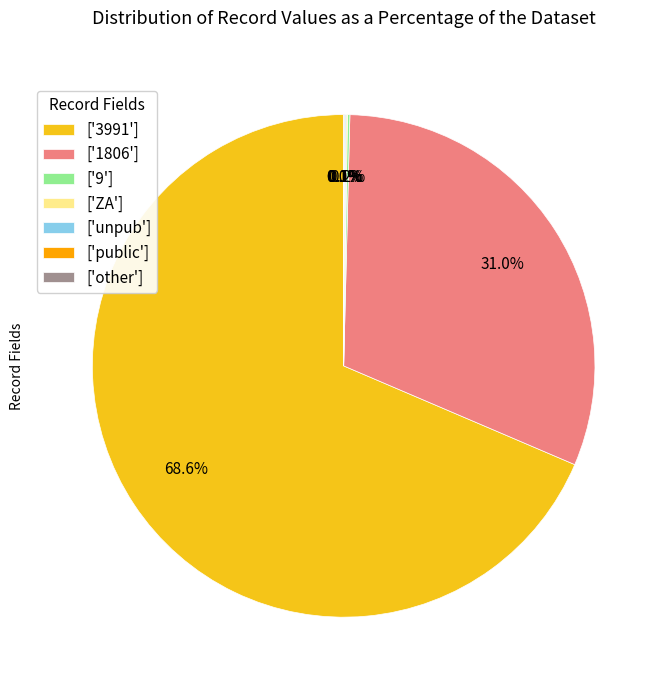

Does ['1806'] account for over 50% of the chart?

No